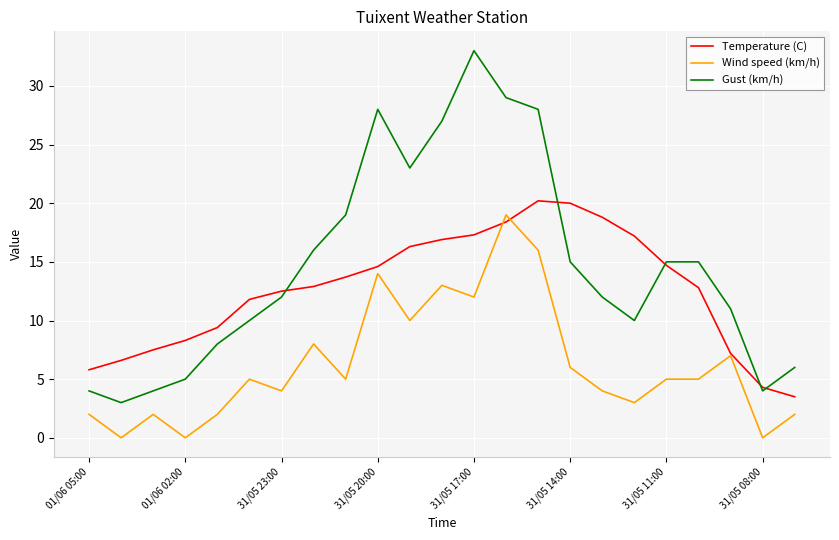

True or false: Gust (km/h) and Wind speed (km/h) intersect in this chart.

False